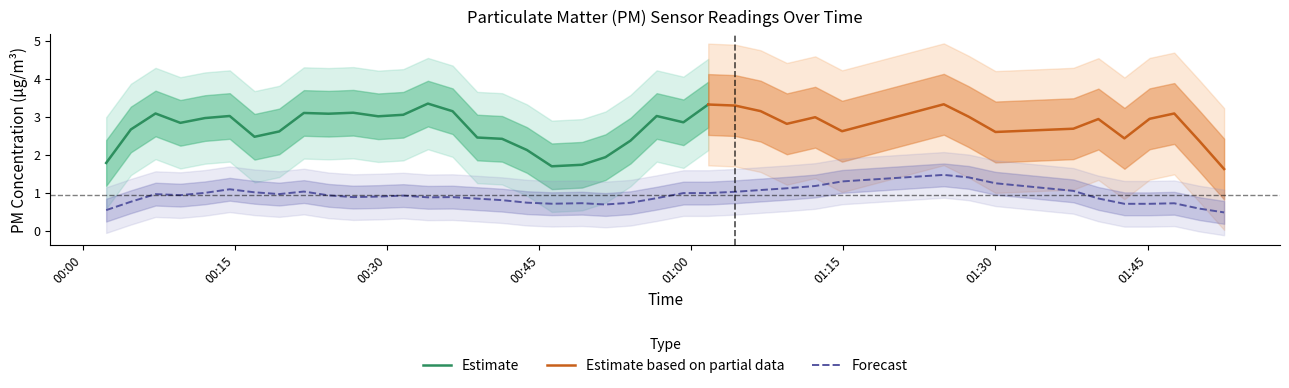

What is the highest value of the Estimate series?

3.3